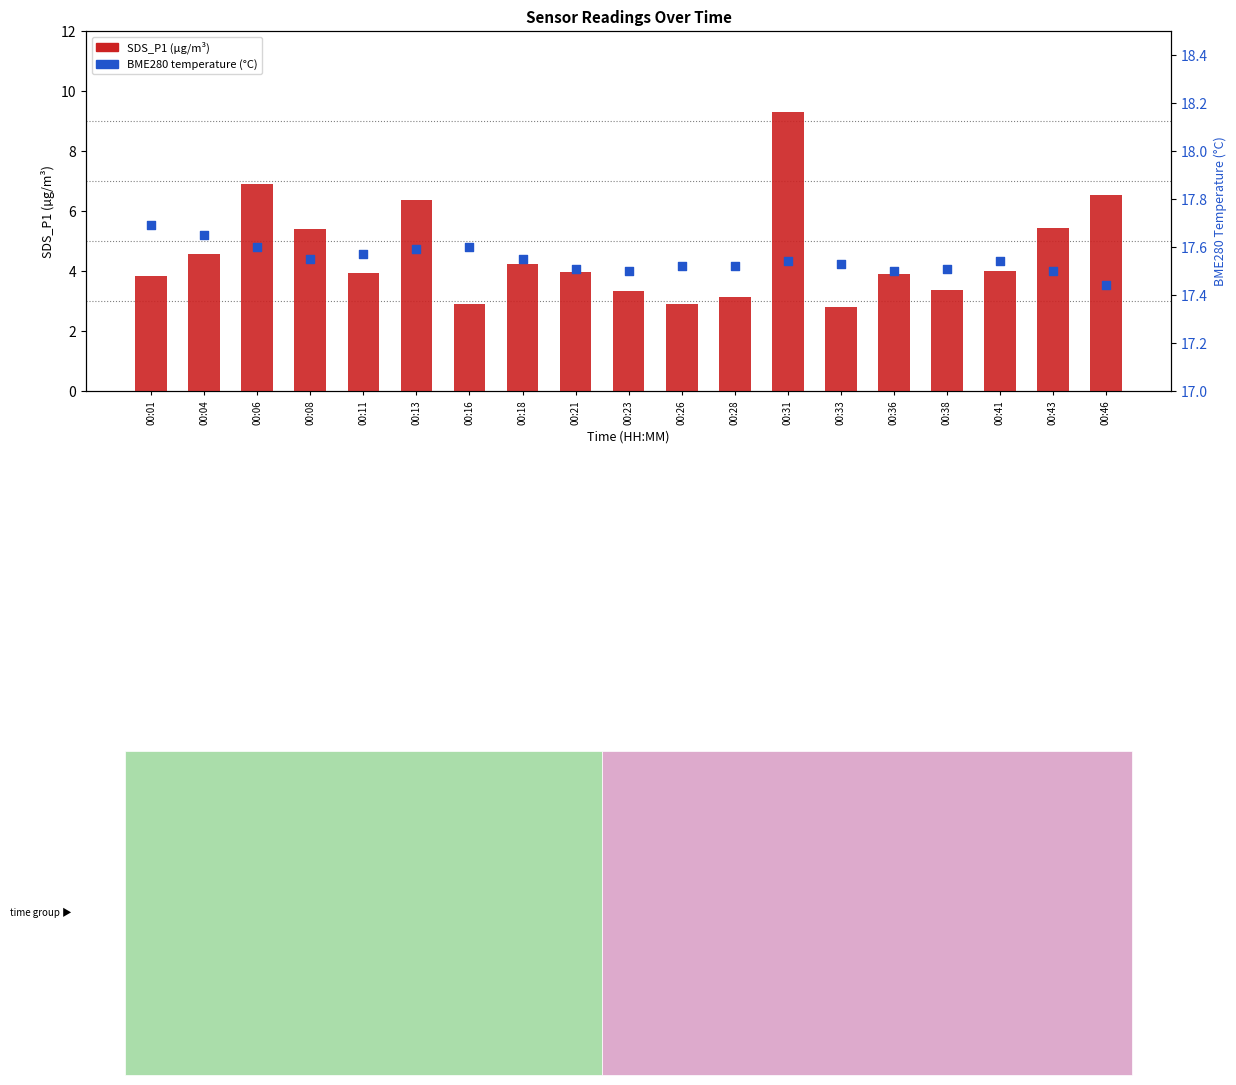

Which series reaches the minimum Y coordinate?

SDS_P1